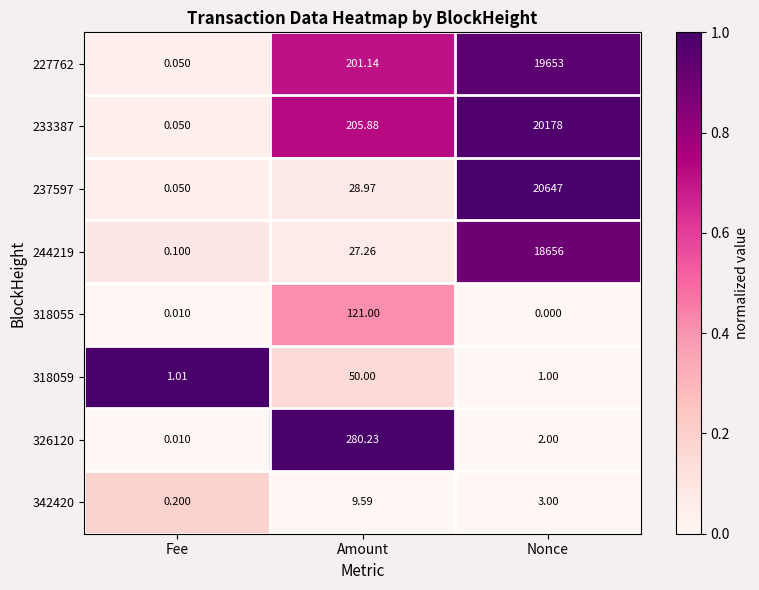

Which label corresponds to the smallest value in the chart?

Nonce